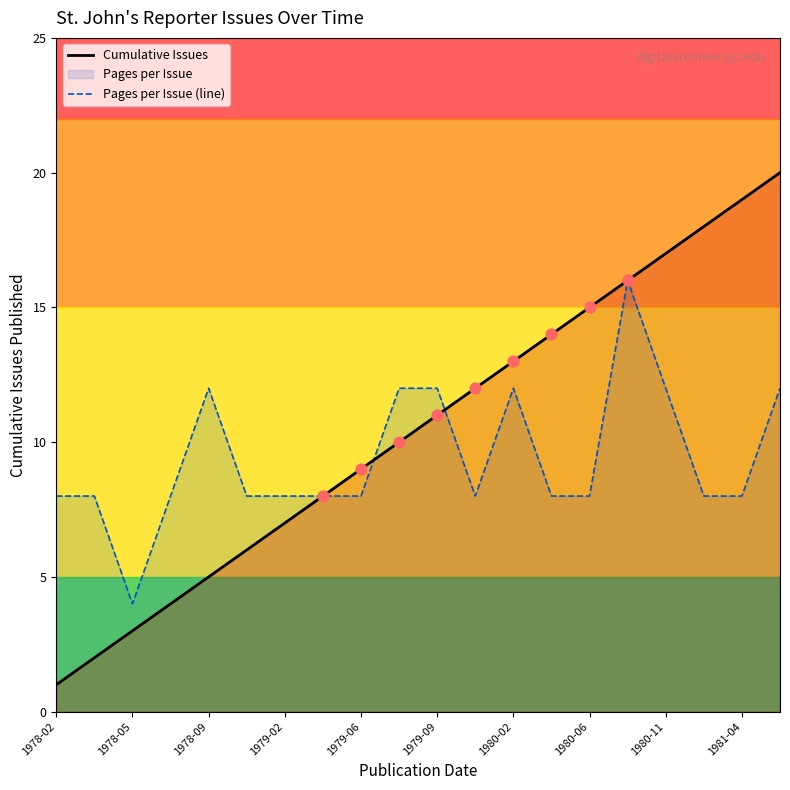

Which series reaches the maximum Y coordinate?

Cumulative Issues